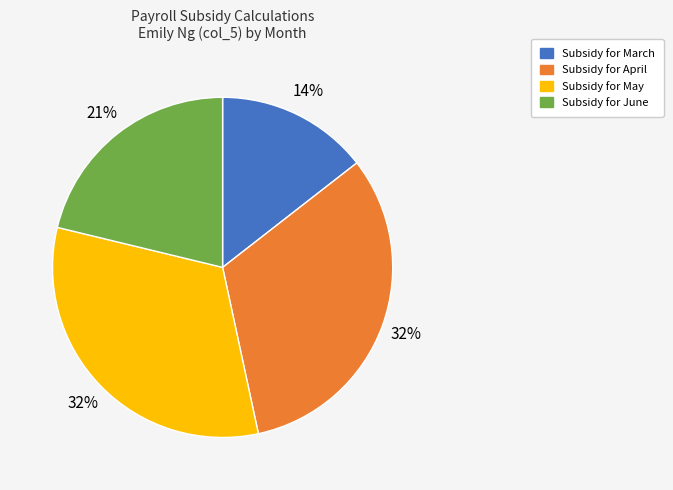

How many slices are in this pie chart?

4